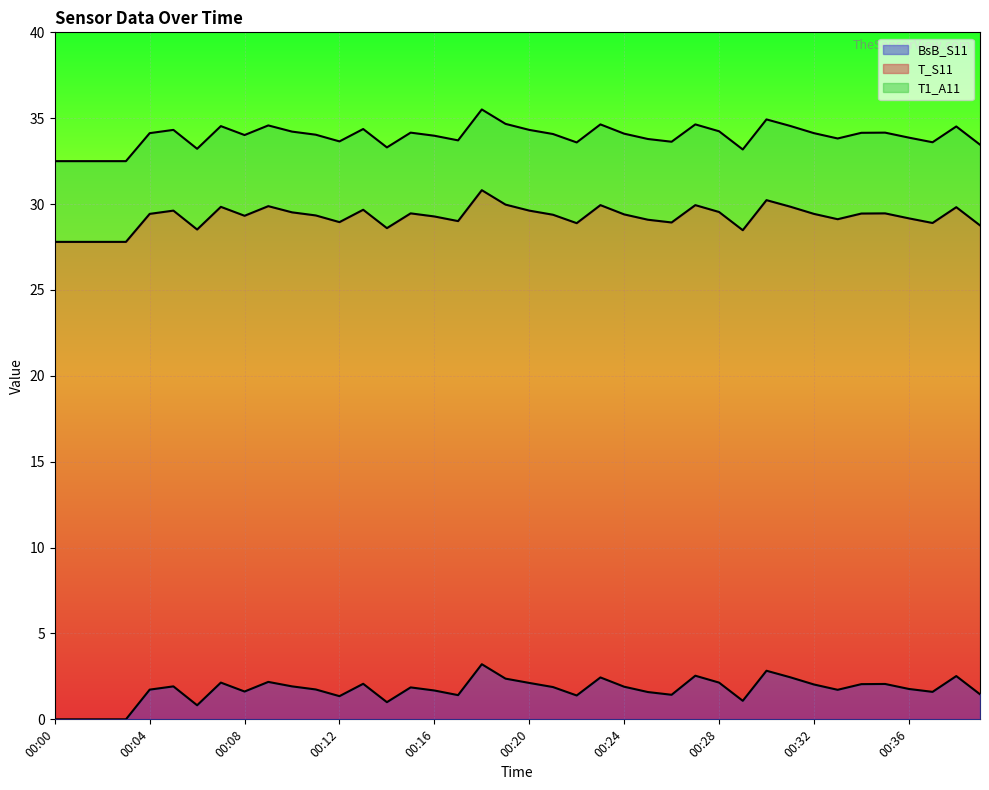

What are all the series names shown in the legend?

BsB_S11, T_S11, T1_A11